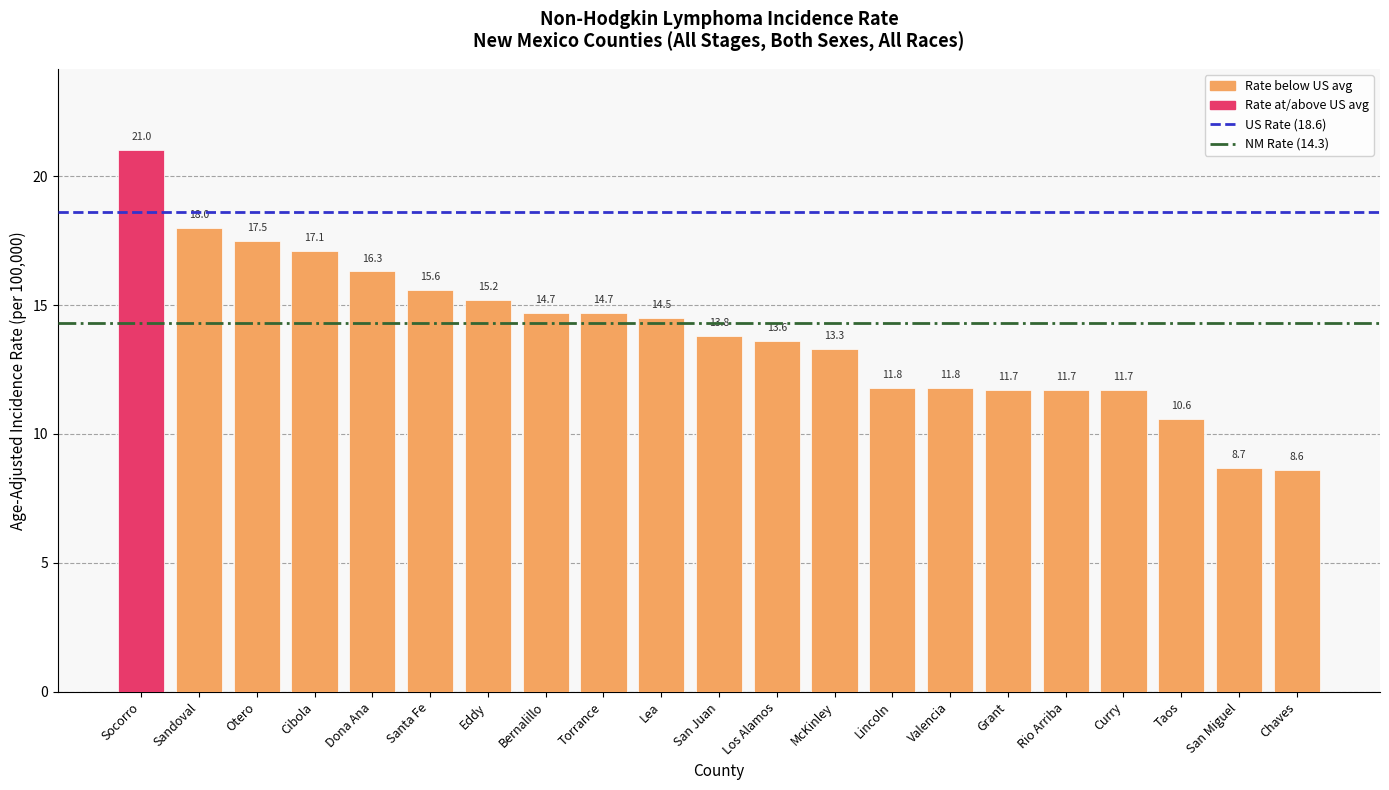

What is the difference between the values at Bernalillo and Santa Fe?

0.9